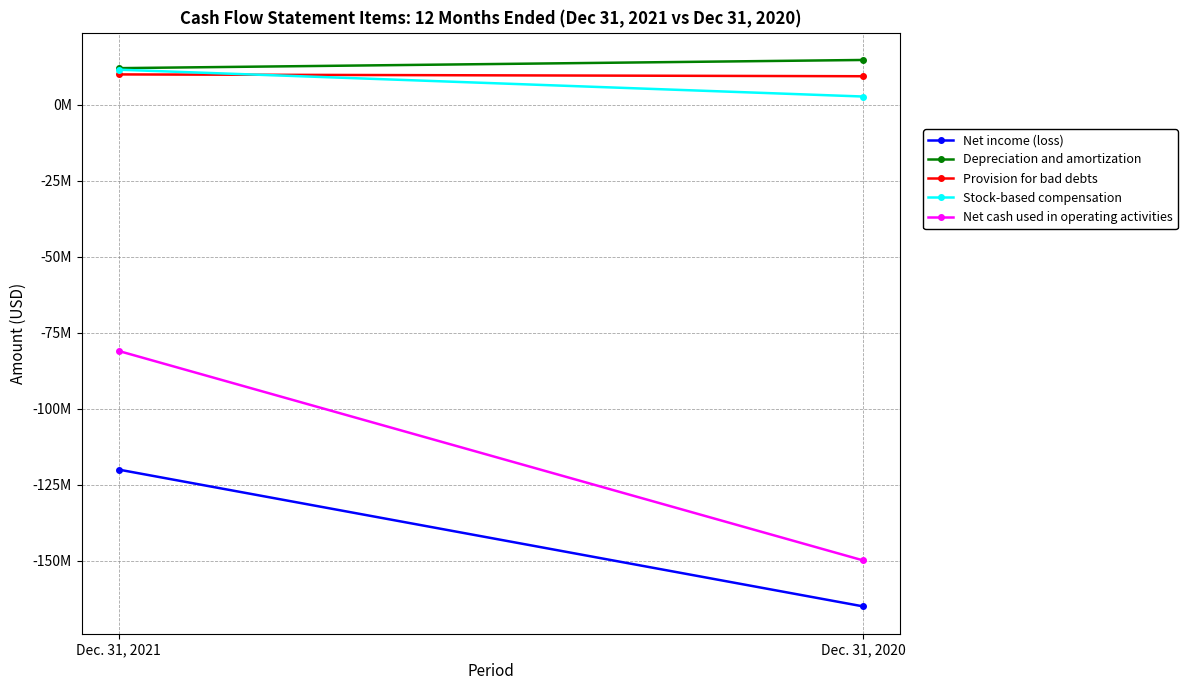

Between Dec. 31, 2021 and Dec. 31, 2020, which series saw the biggest shift?

Net cash used in operating activities